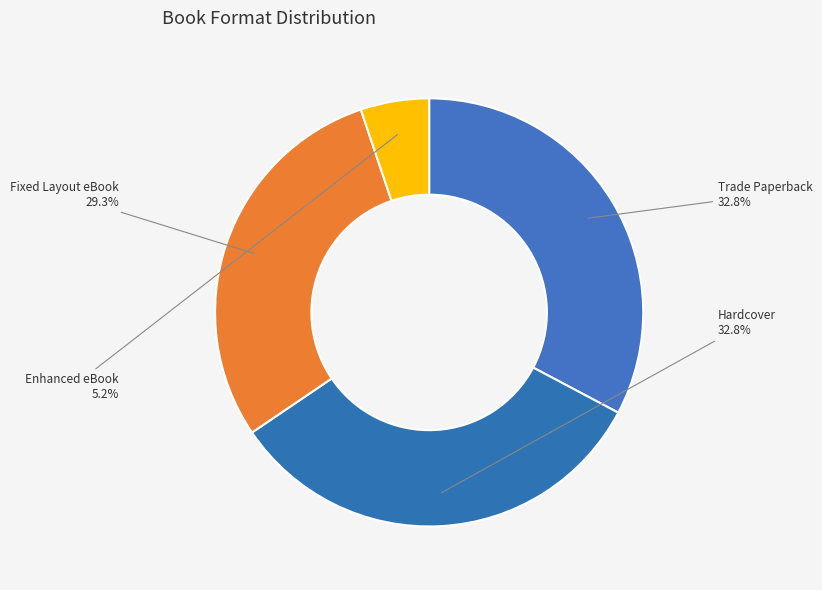

How many segments does this pie chart have?

4